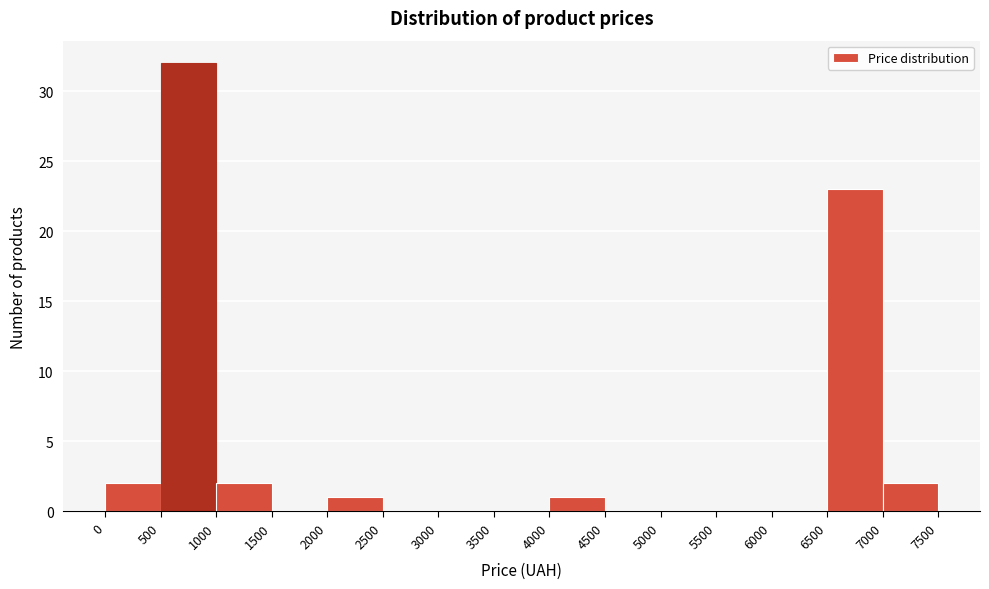

Reading left to right, list every bar in this chart as the range it spans on the x-axis followed by its height. The values are not printed on the chart, so give them approximately, as read against the axis.

0 to 500: 2
500 to 1000: 32
1000 to 1500: 2
1500 to 2000: 0
2000 to 2500: 1
2500 to 3000: 0
3000 to 3500: 0
3500 to 4000: 0
4000 to 4500: 1
4500 to 5000: 0
5000 to 5500: 0
5500 to 6000: 0
6000 to 6500: 0
6500 to 7000: 23
7000 to 7500: 2